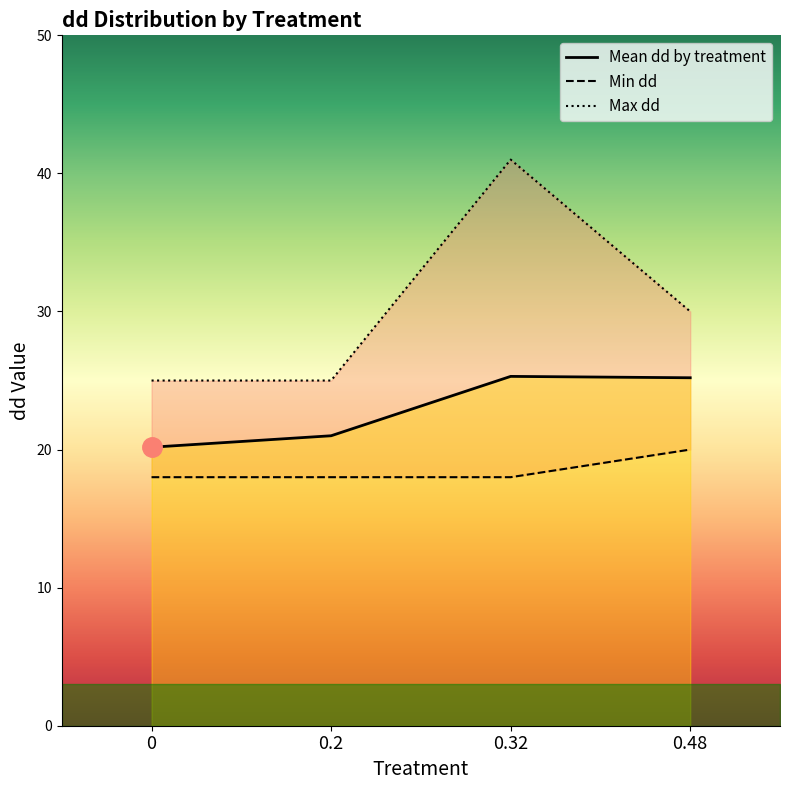

What is the greatest value displayed?

41